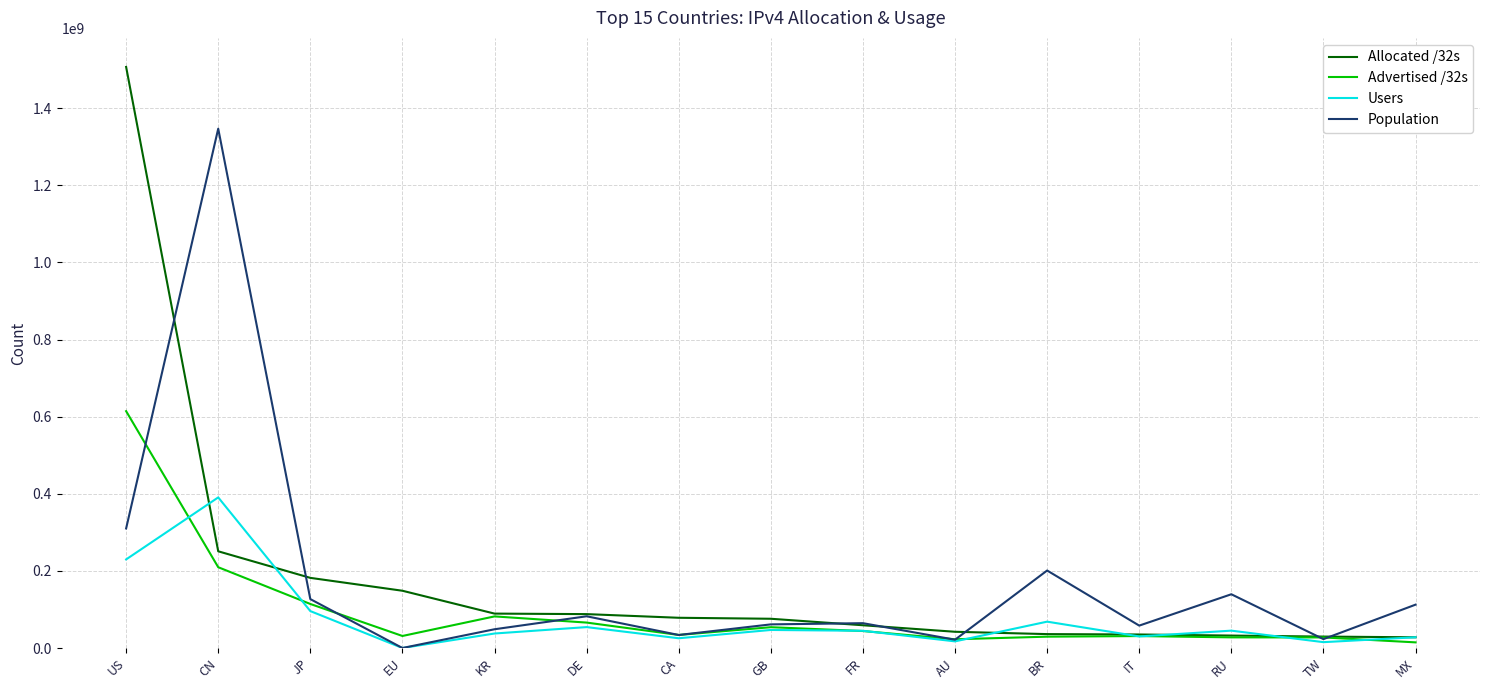

Where is the first local maximum for Users?

CN